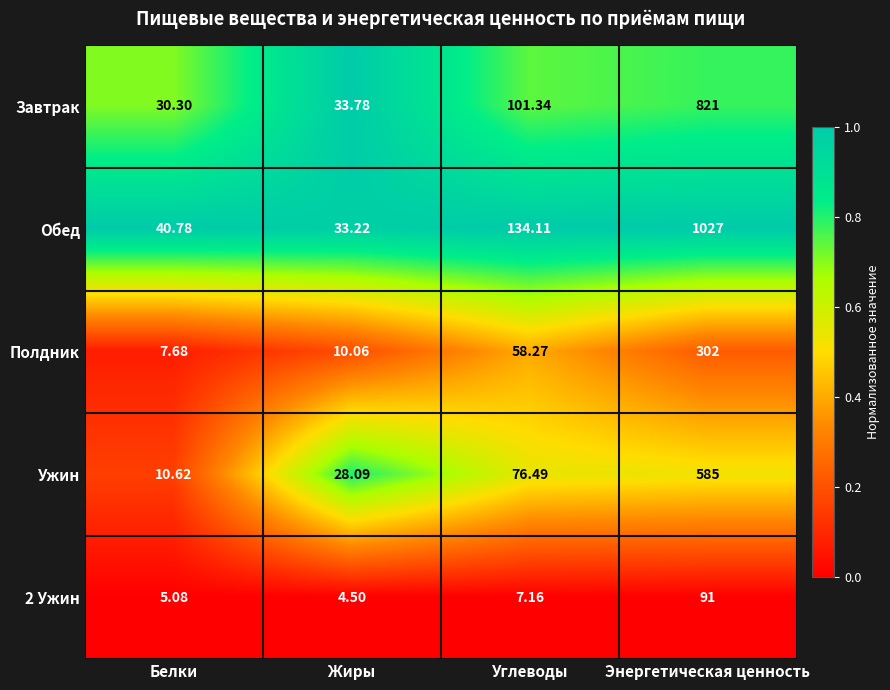

Between Жиры and Энергетическая ценность, which series saw the biggest shift?

Обед